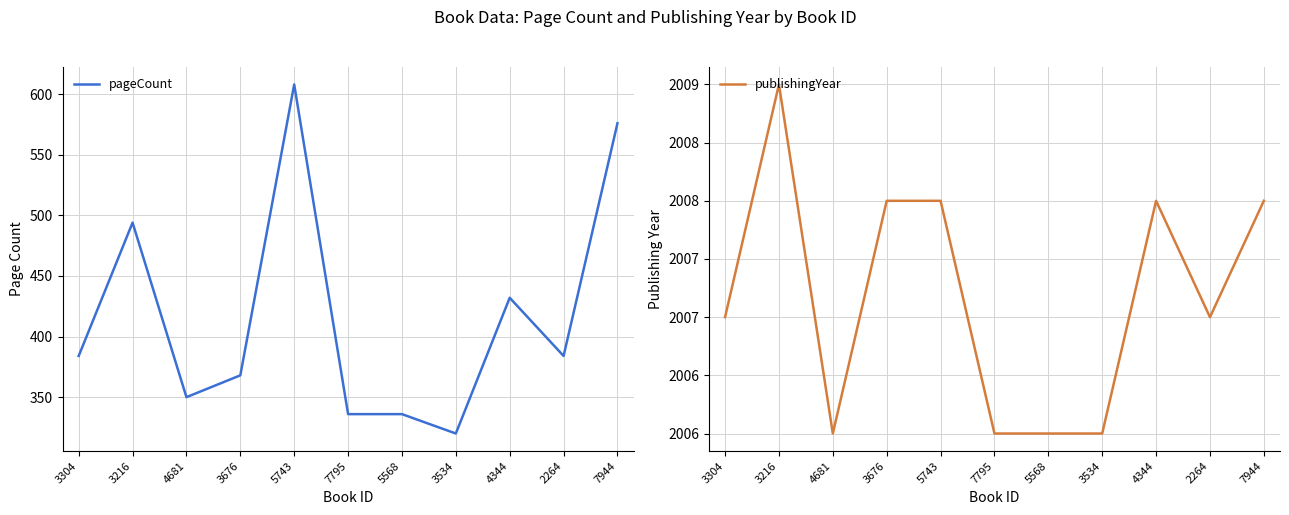

At which category does the chart reach its peak across all series?

3216